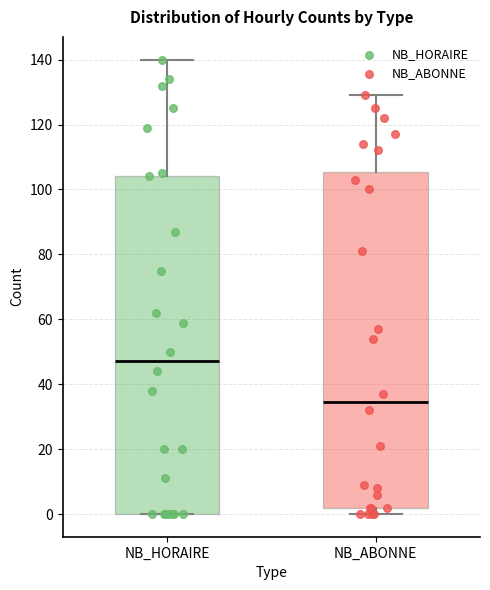

Reading left to right, read every box against the y-axis: the position of its median line, the range the box covers, and the ends of its whiskers. The values are not printed on the chart, so give them approximately, as read against the axis.

NB_HORAIRE: median 48, box 0 to 104, whiskers 0 to 140
NB_ABONNE: median 34, box 2 to 106, whiskers 0 to 130